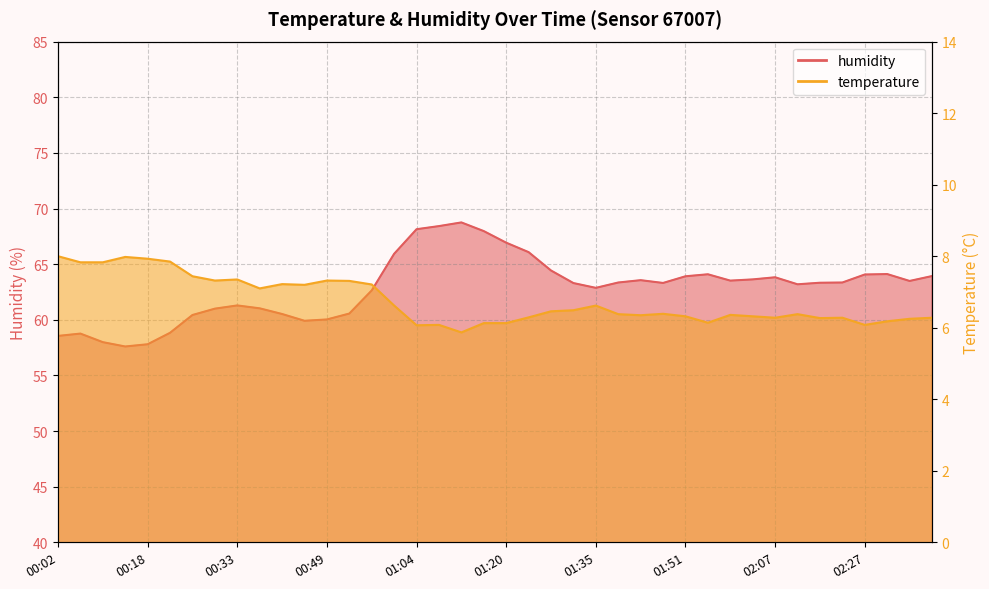

How many data points in humidity are above 63?

24